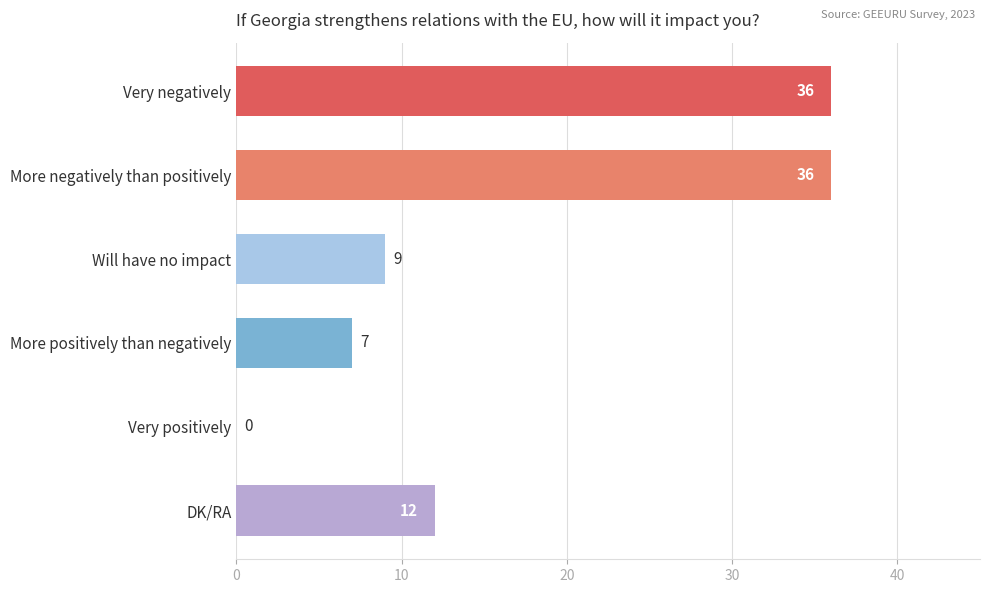

At which label is the value closest to 18?

DK/RA